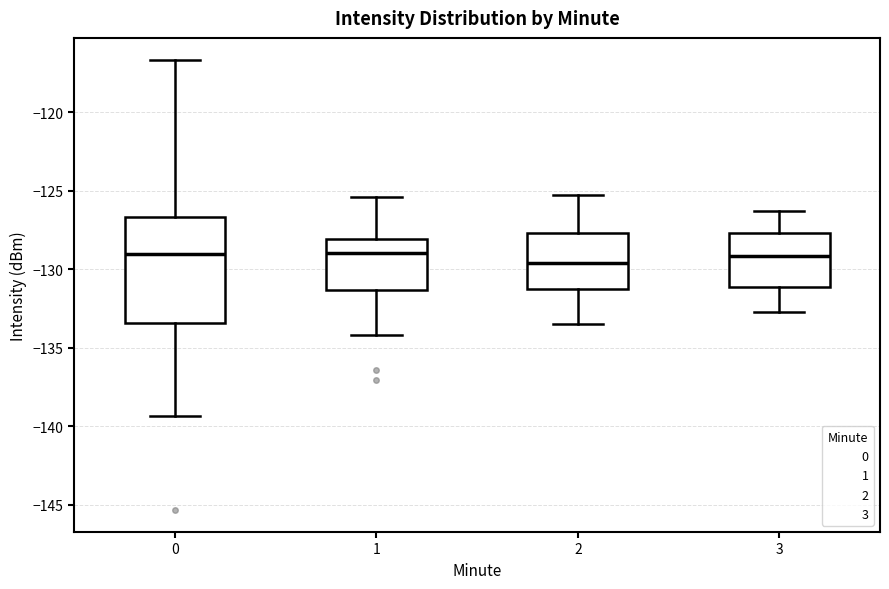

Where does the upper whisker of the box at x = 3 end on the y-axis? The values are not printed on the chart, so give them approximately, as read against the axis.

-126.5